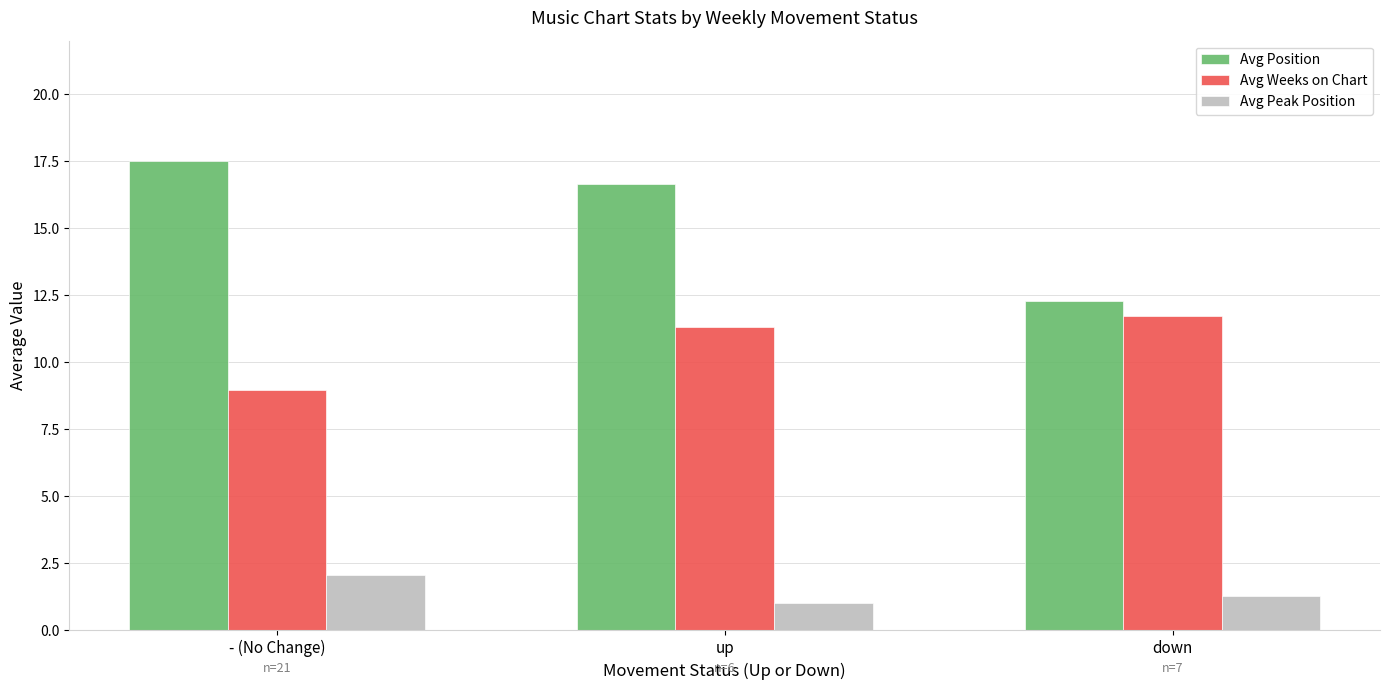

Count the number of data series in this chart.

3